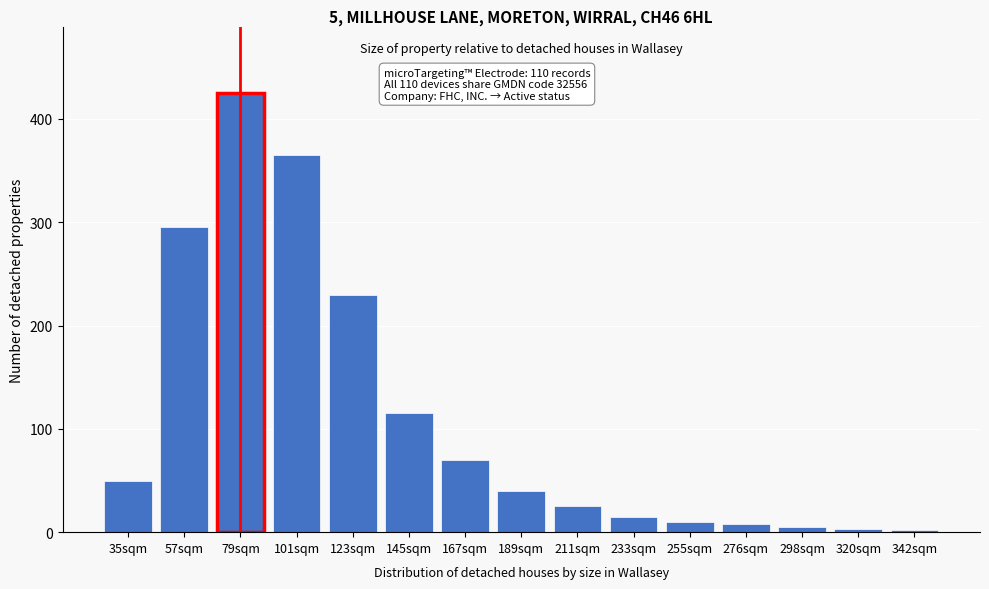

The chart shows a value of 117 at 123sqm. True or false?

False